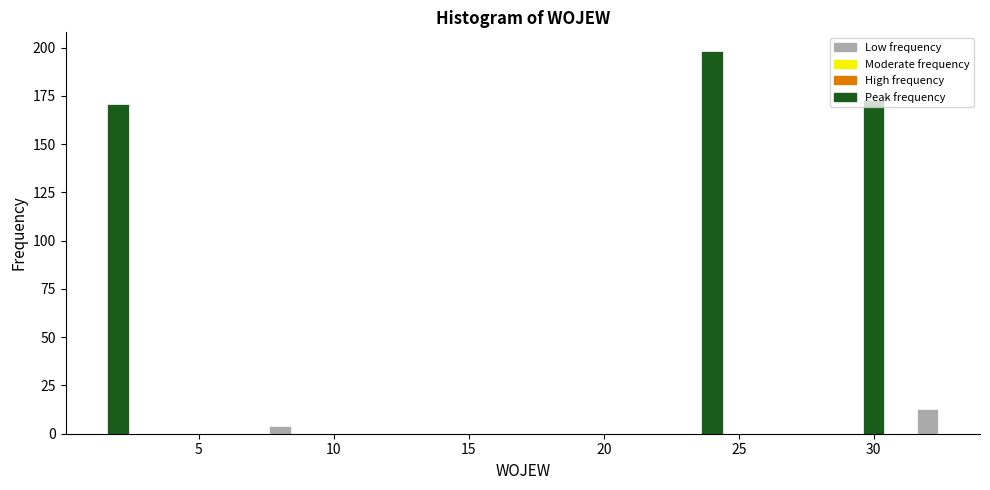

Read against the x-axis, roughly where is the centre of the tallest bar?

24.0